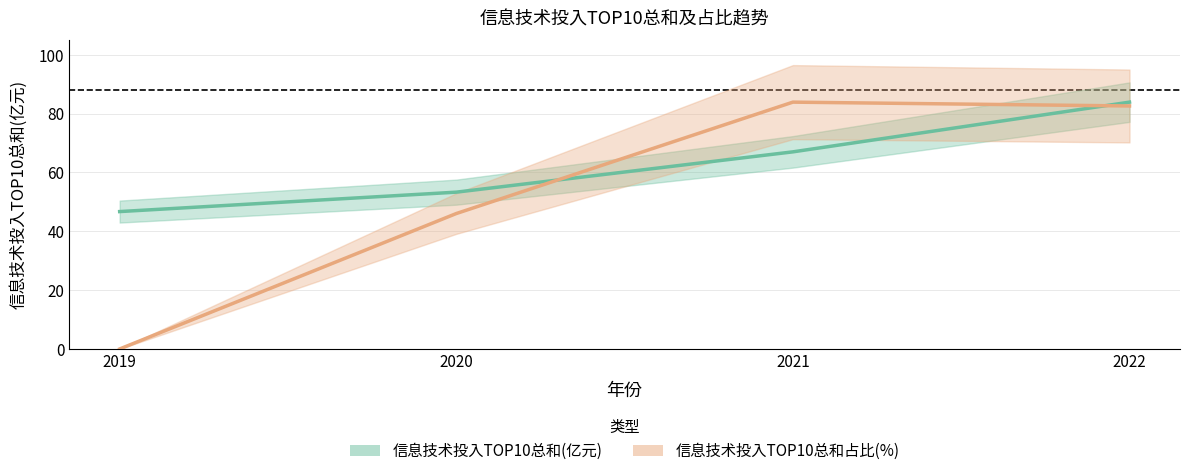

How many series are shown in this chart?

2